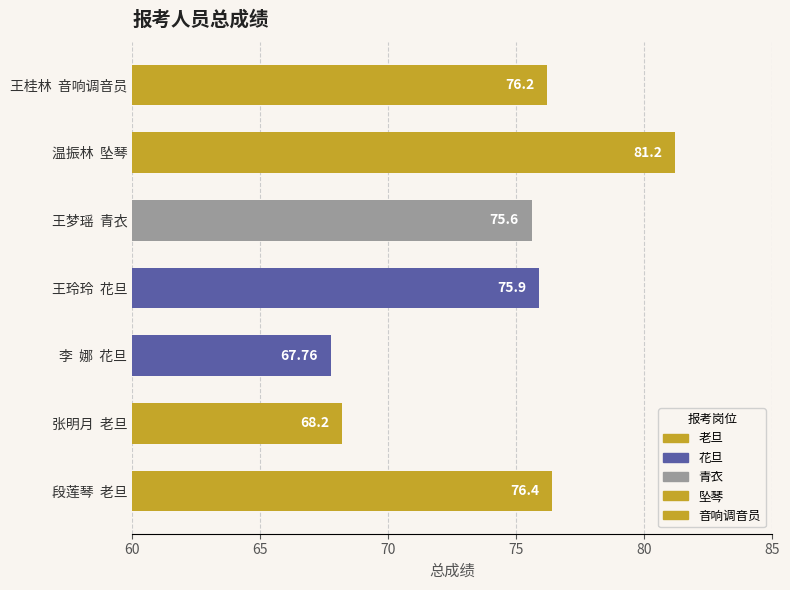

Does the chart contain stacked bars?

No